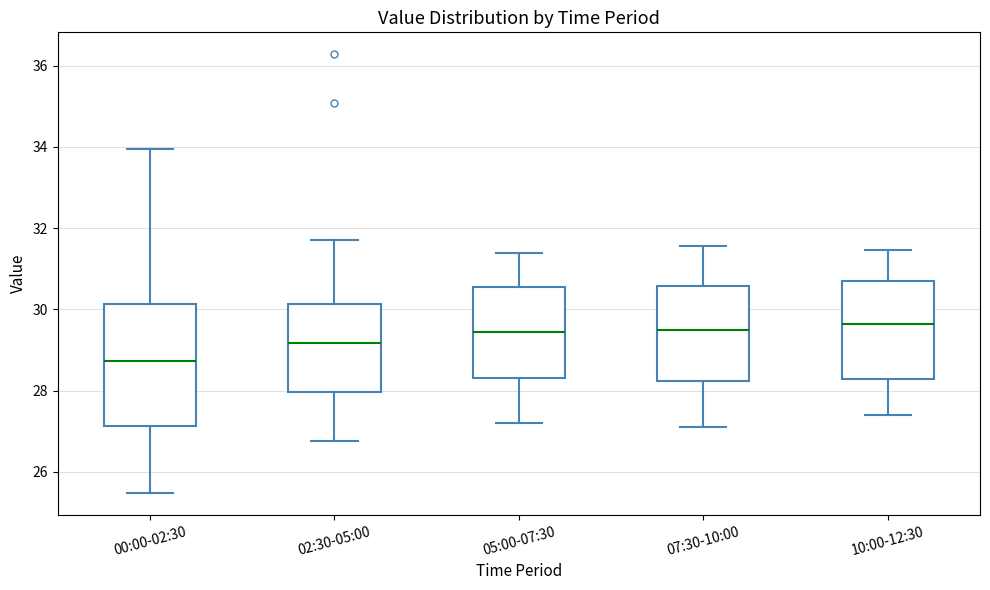

Which box is the tallest, from its lower edge to its upper edge?

00:00-02:30